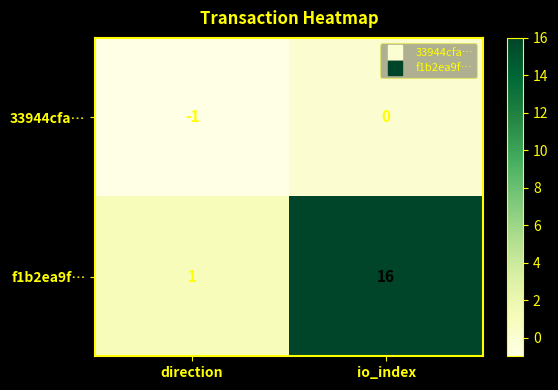

Which series has the largest total across all categories?

f1b2ea9f…